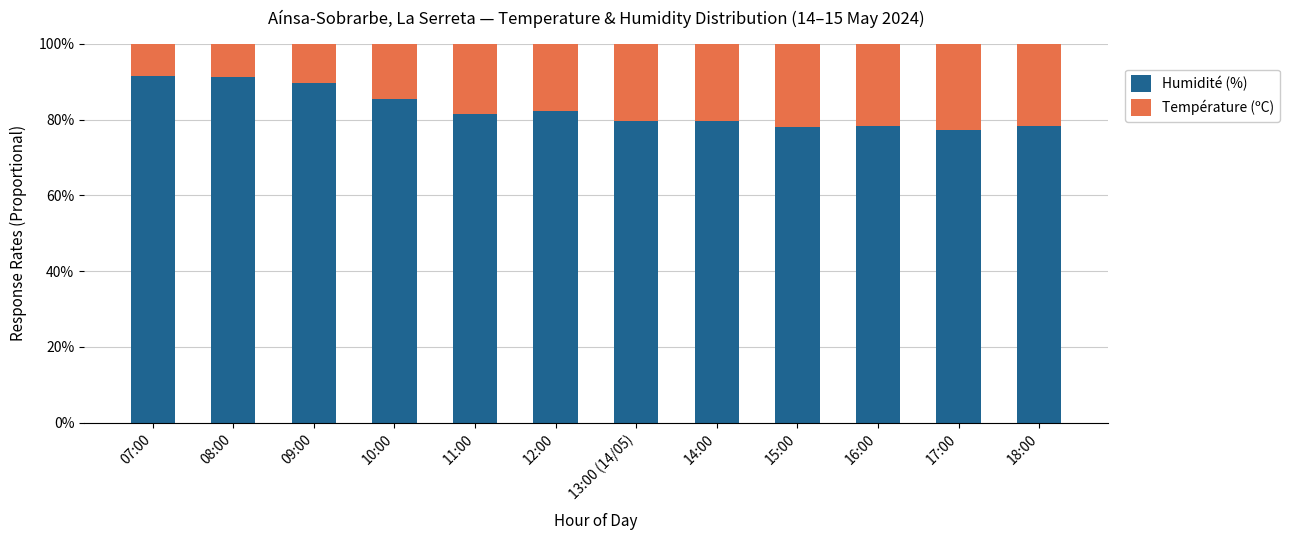

Are the bars grouped side by side (vs. stacked)?

No